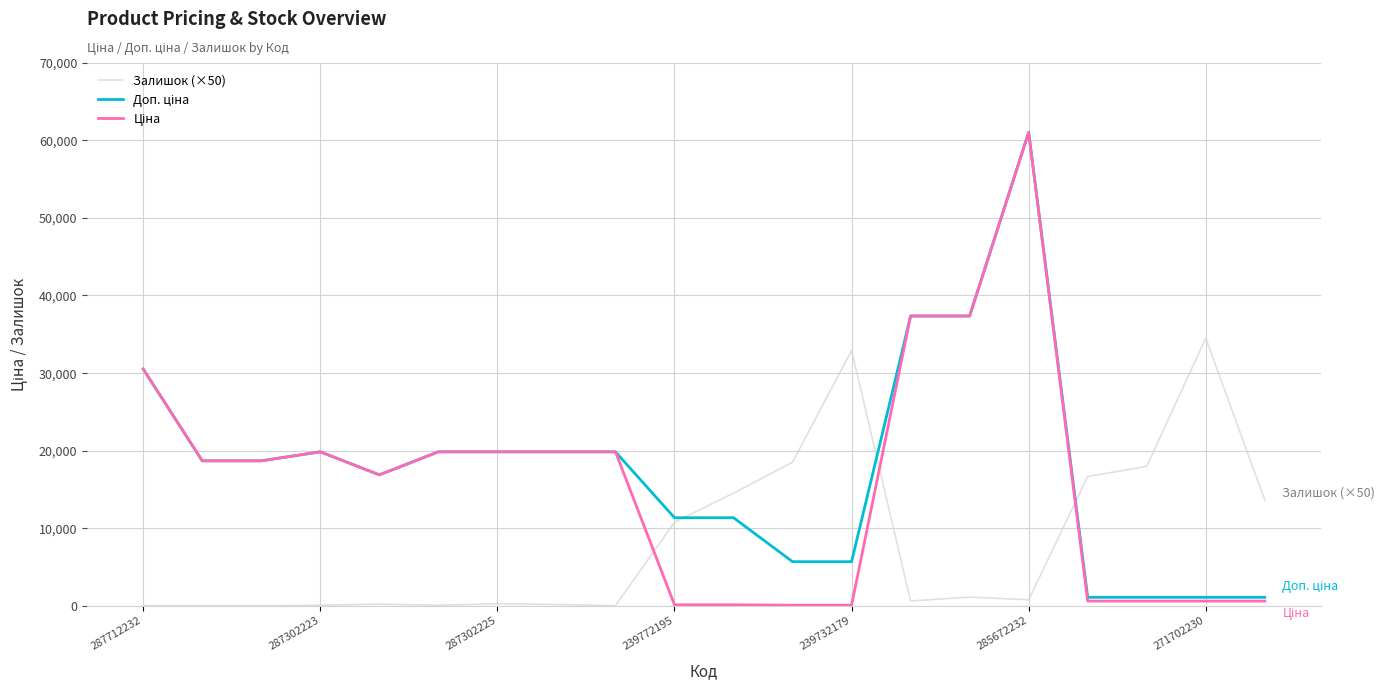

What is the maximum value for Залишок (×50)?

34500.0